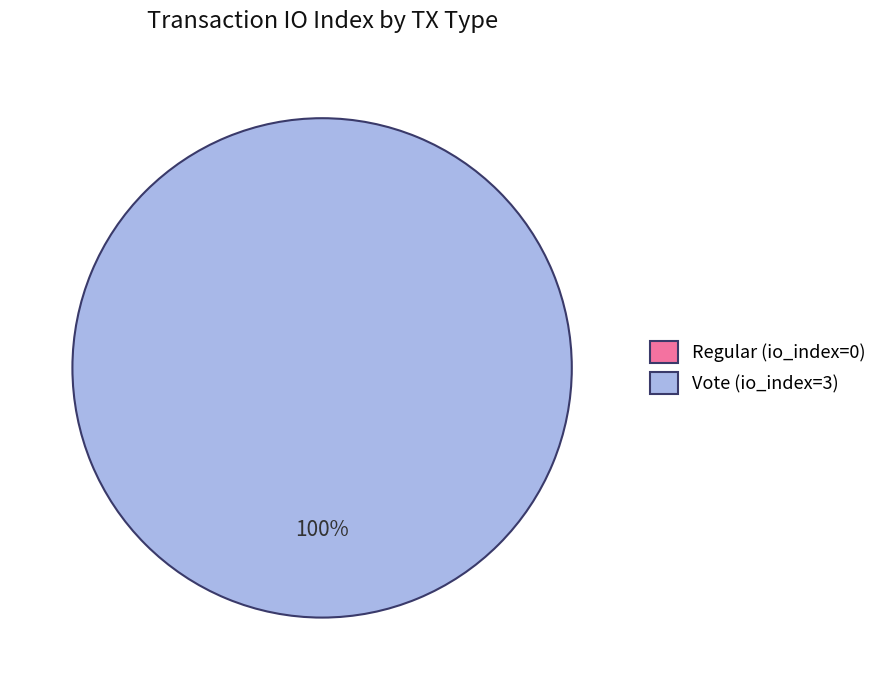

What is the smallest slice in the pie chart?

Regular